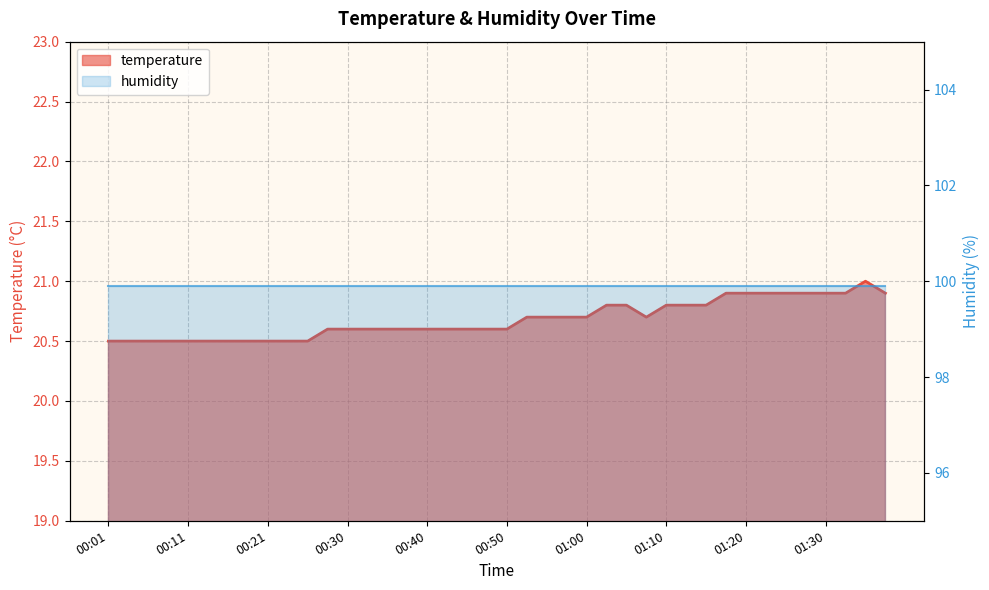

What is the label of the 26th point from the right?

00:35